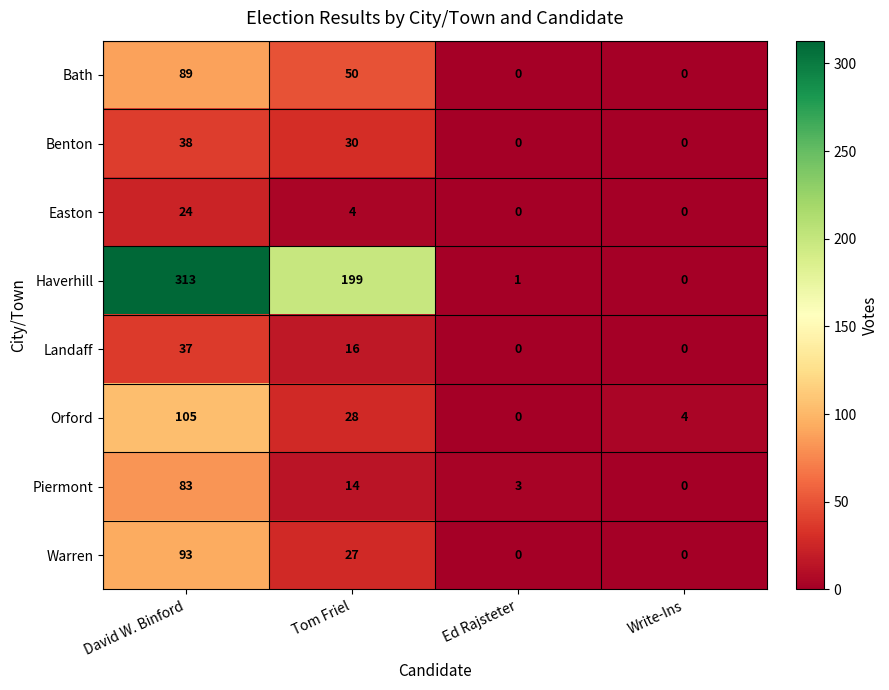

What is the spread (max minus min) of values at Ed Rajsteter?

3